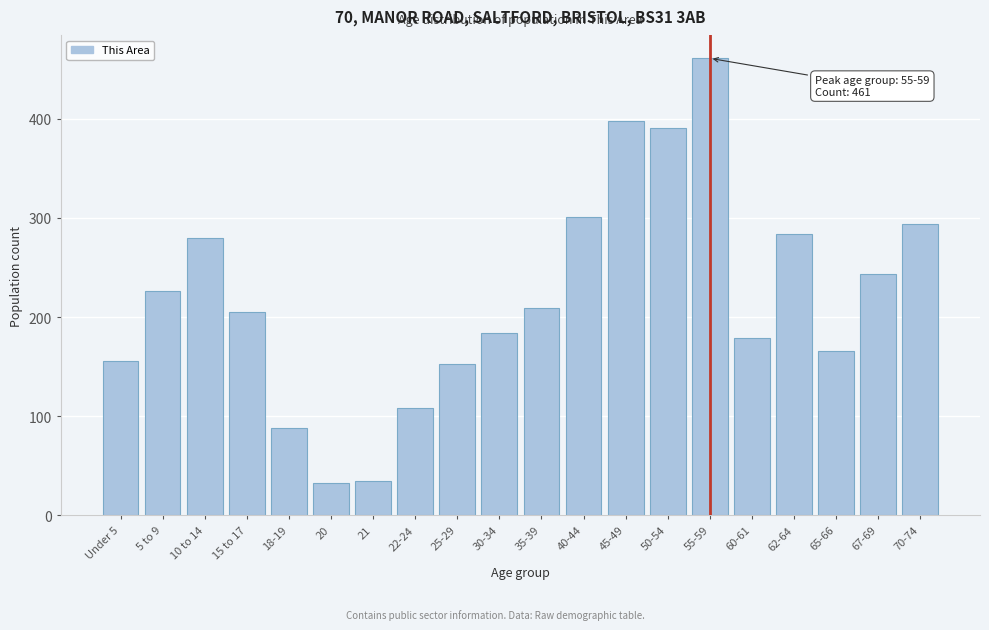

Reading left to right, list all the values displayed in this chart.

156	226	280	205	88	33	35	108	153	184	209	301	398	391	461	179	284	166	243	294